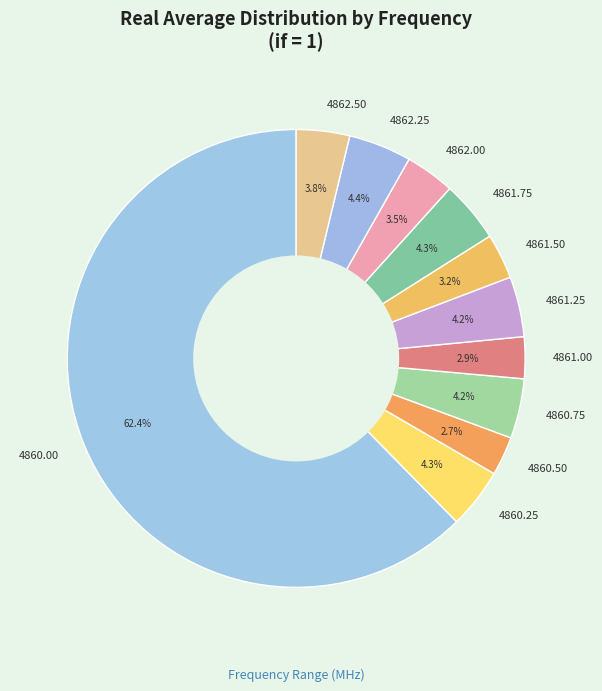

Does any single category account for the majority?

Yes